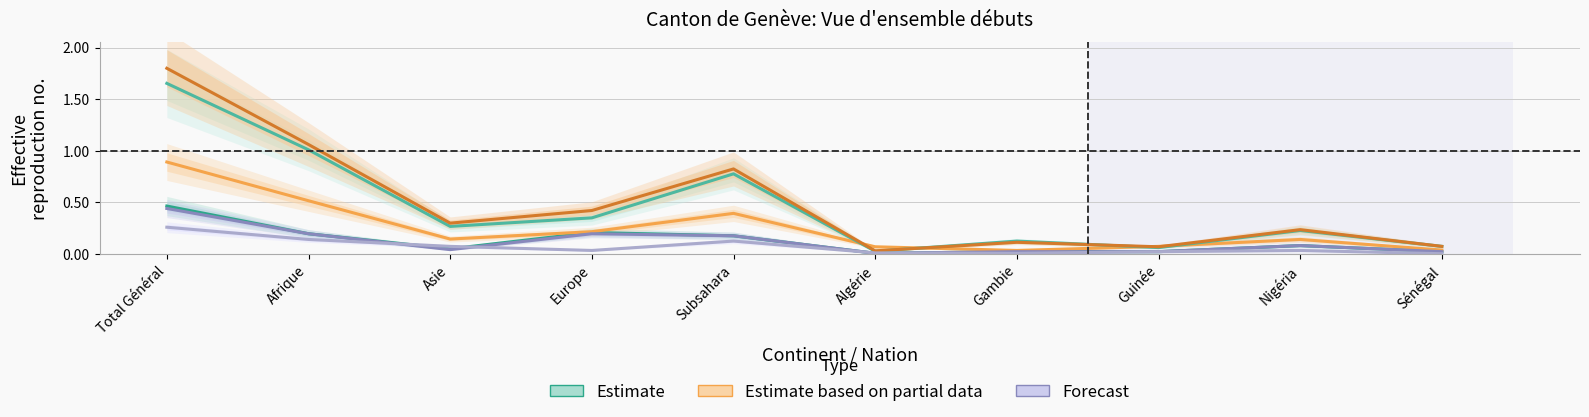

True or false: Débuts obtentions de documents de voyage and Total documents de voyage obtenus cross at least once.

False